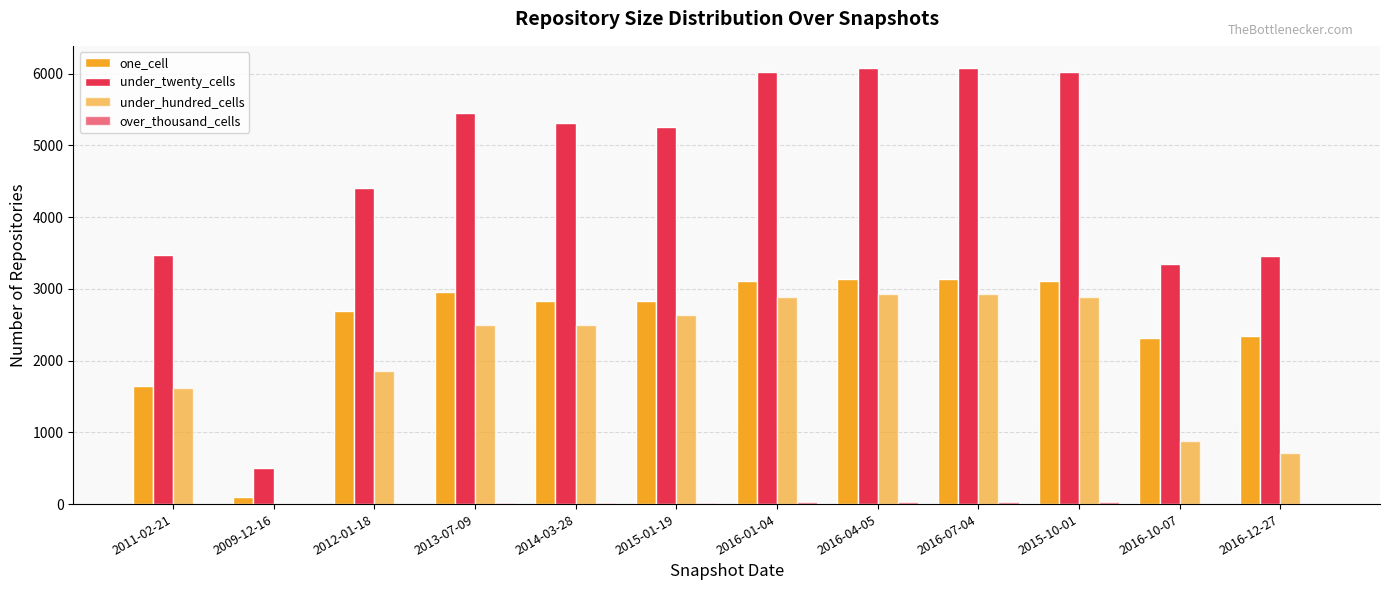

How many data points does each series have?

12